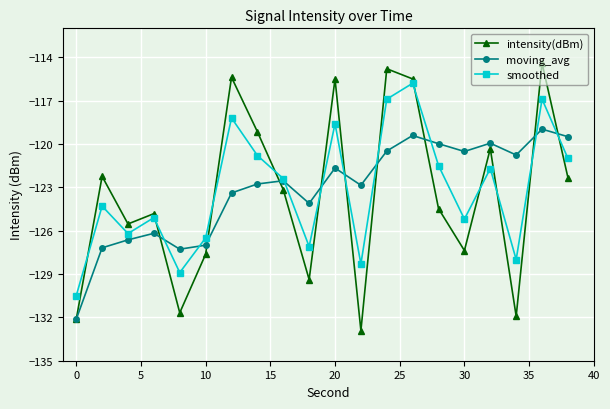

After their last crossing, which series has the higher values: smoothed or intensity(dBm)?

smoothed